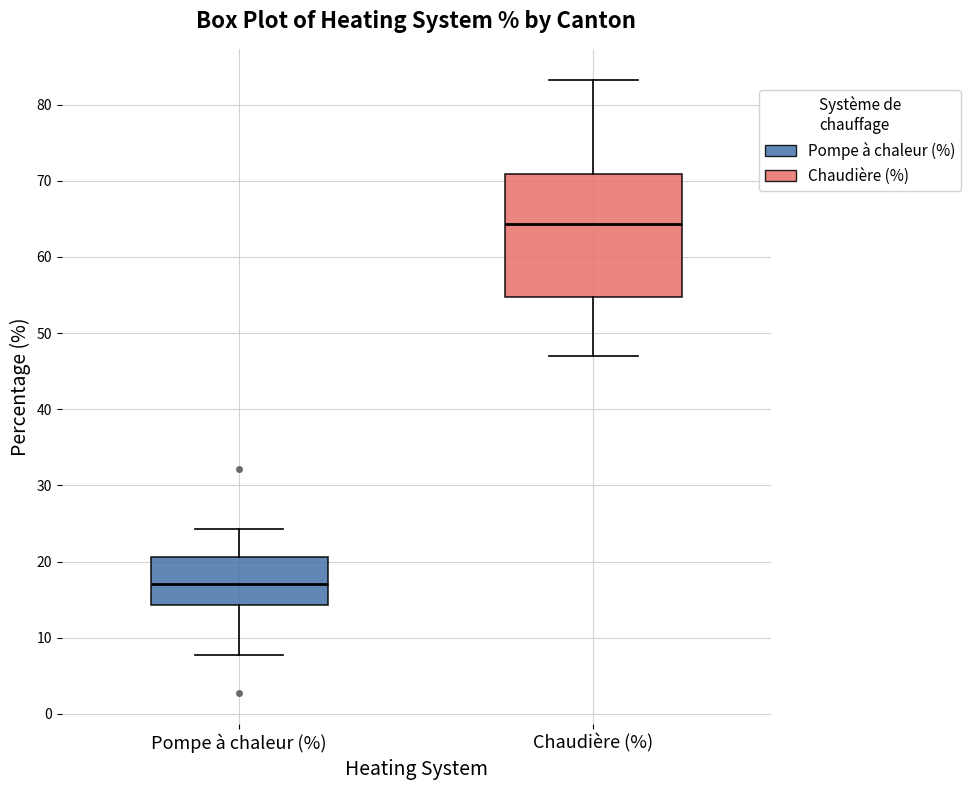

Where is the lower edge of the box for Chaudière (%) on the y-axis? The values are not printed on the chart, so give them approximately, as read against the axis.

55